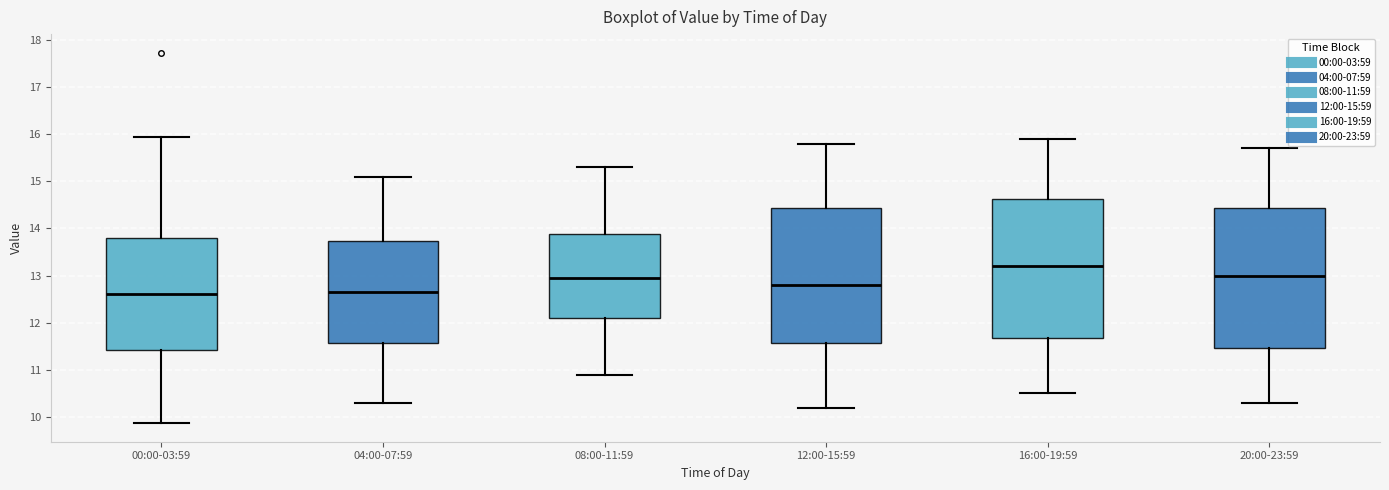

Where does the median line of the box for 04:00-07:59 sit on the y-axis? The values are not printed on the chart, so give them approximately, as read against the axis.

12.7